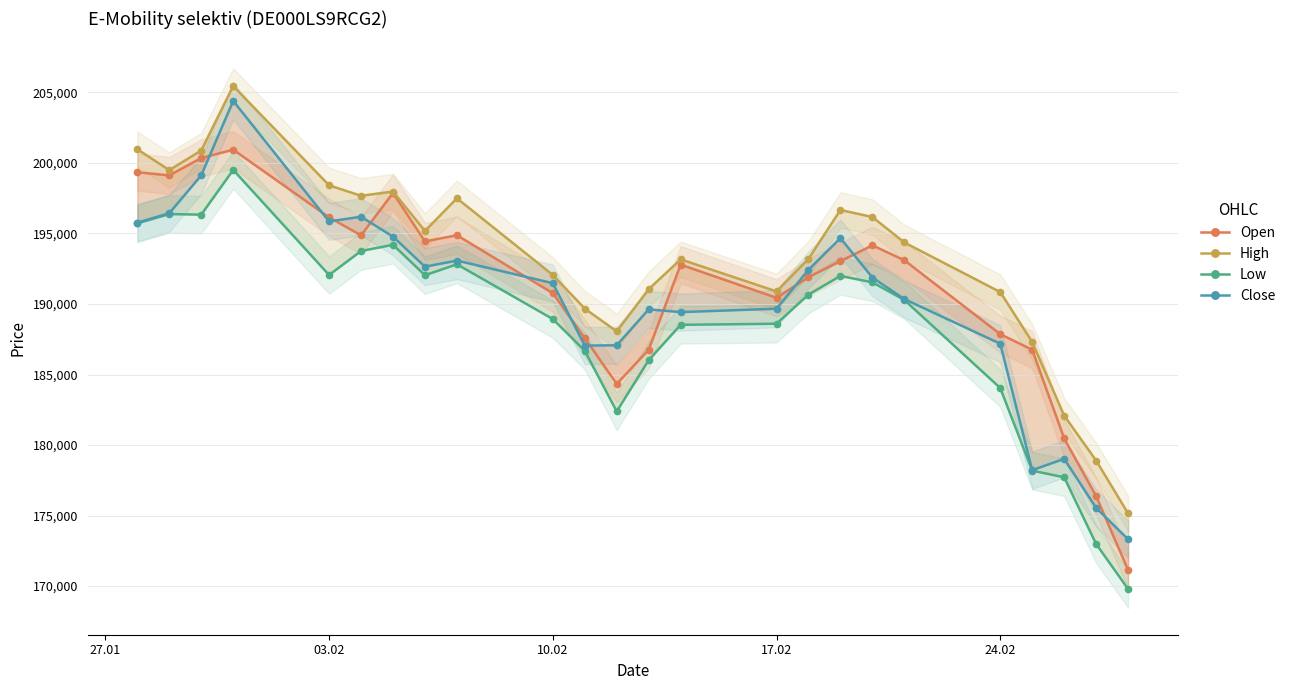

Does the chart display data point markers on the line(s)?

Yes